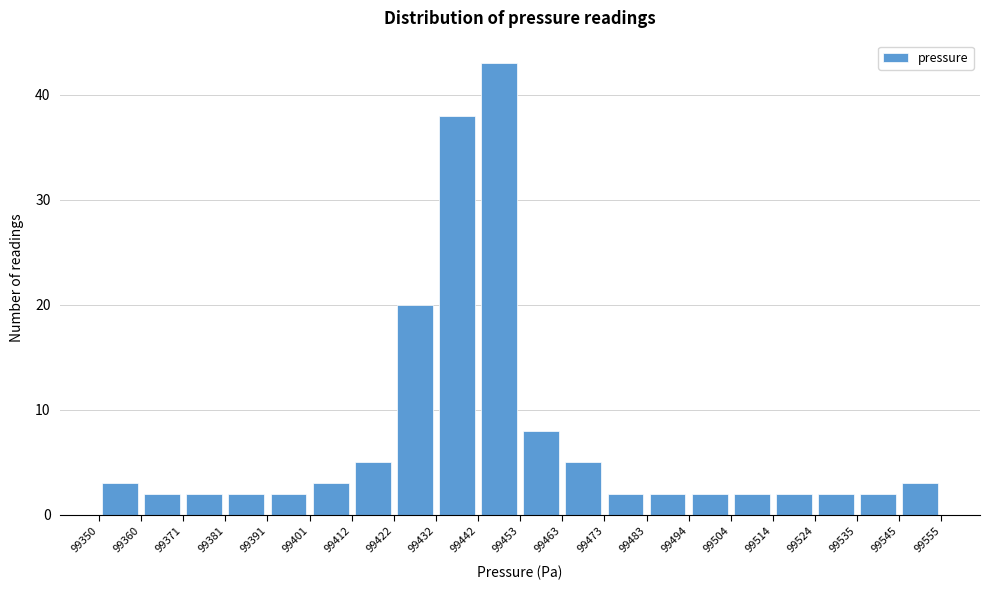

How tall is the bar that spans 99360 to 99371 on the x-axis? The values are not printed on the chart, so give them approximately, as read against the axis.

2